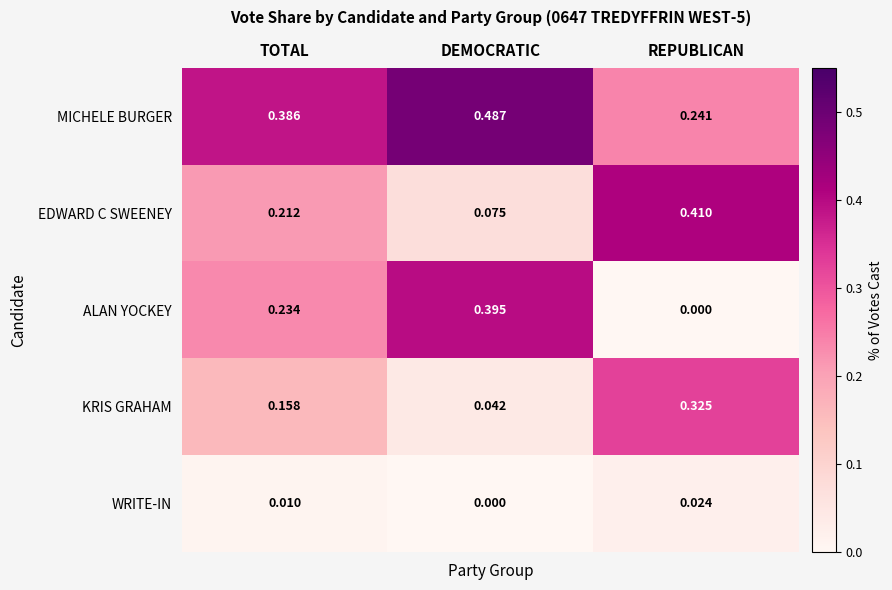

The value of KRIS GRAHAM at REPUBLICAN is 0.3. True or false?

True